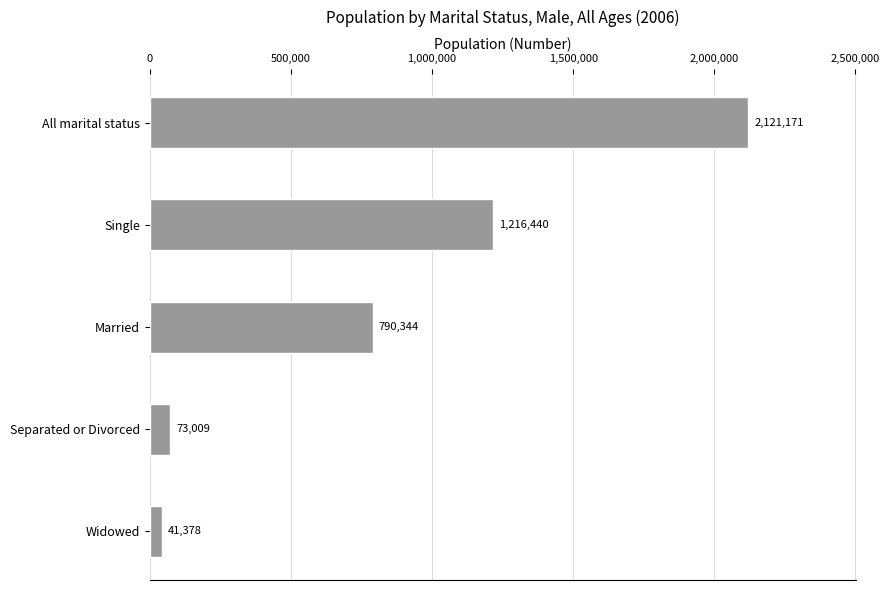

Reading top to bottom, what are all the values shown in this chart?

2121171	1216440	790344	73009	41378